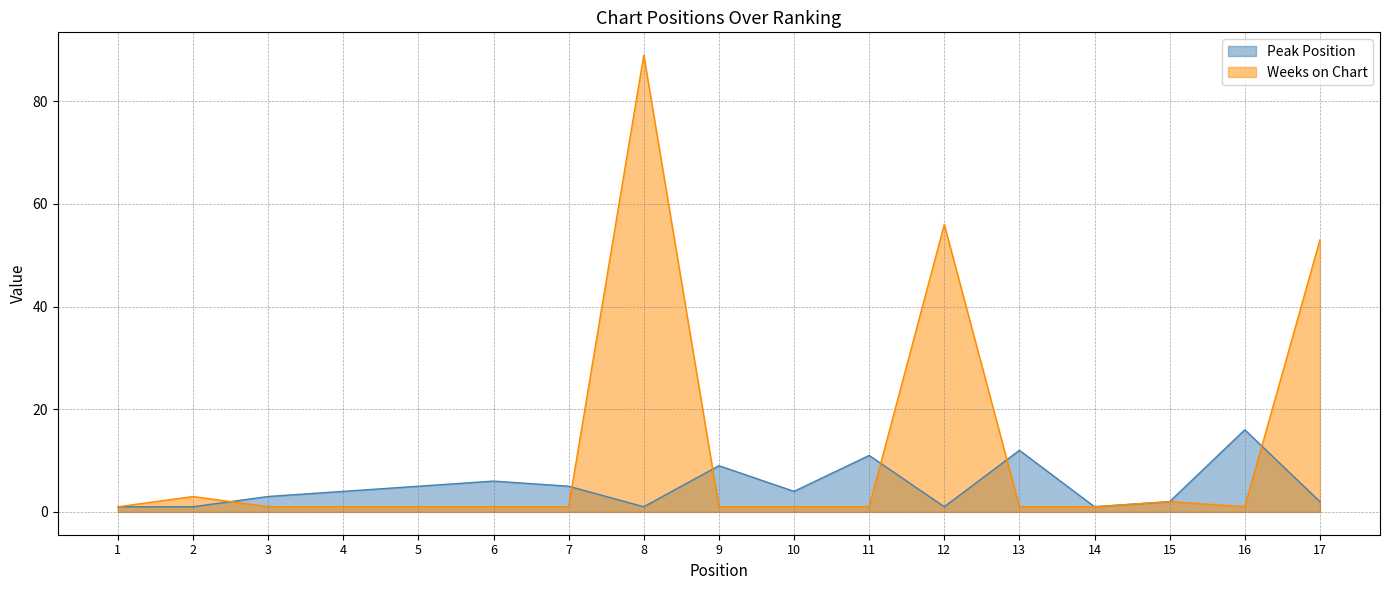

Which series has the largest total across all categories?

Weeks on Chart